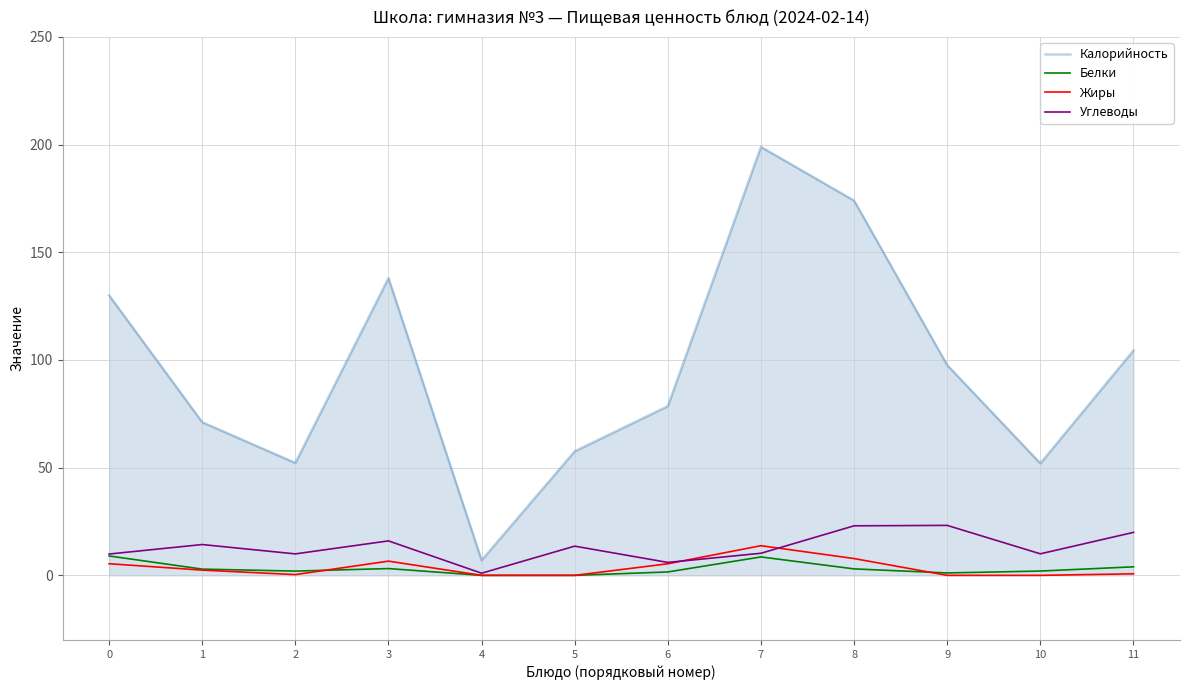

How many lines are shown in the chart?

4